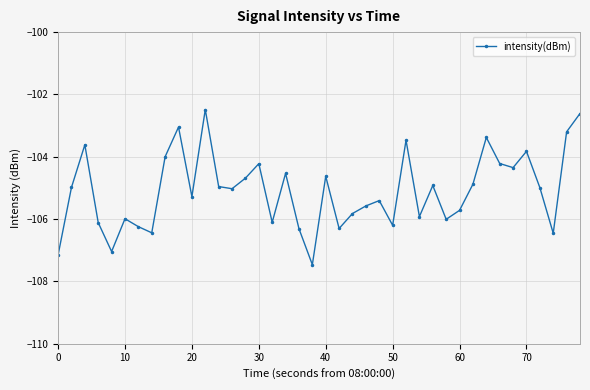

What is the greatest value displayed?

-102.5